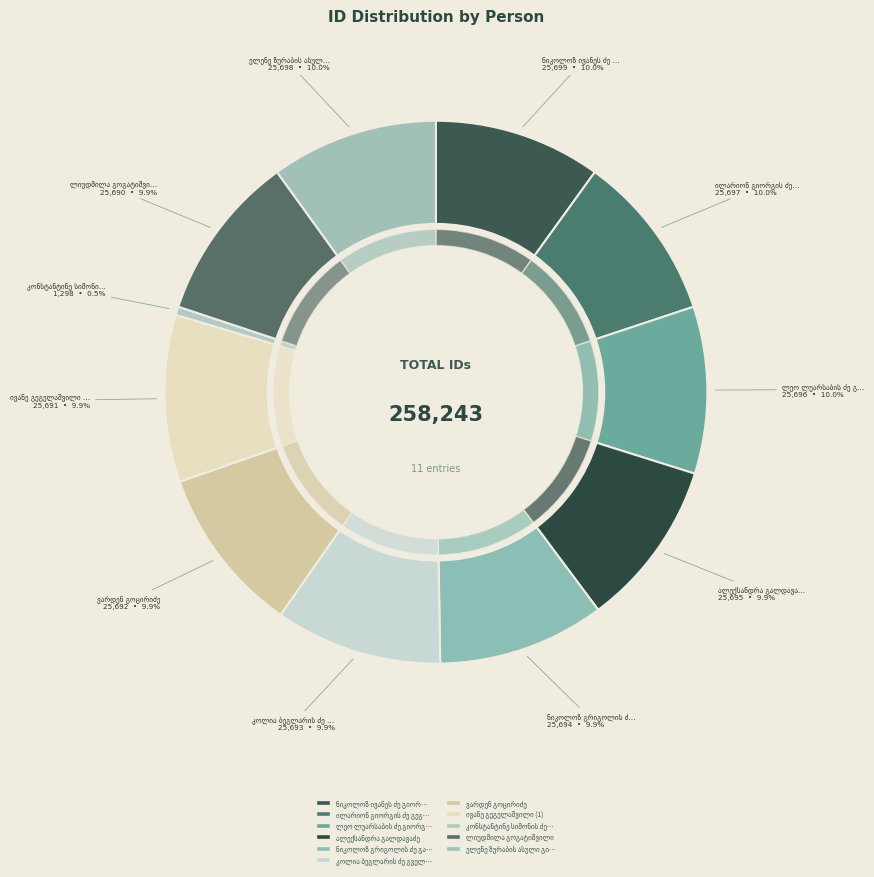

Is the sum of ივანე გეგელაშვილი (1) and ვარდენ გოცირიძე greater than half?

No